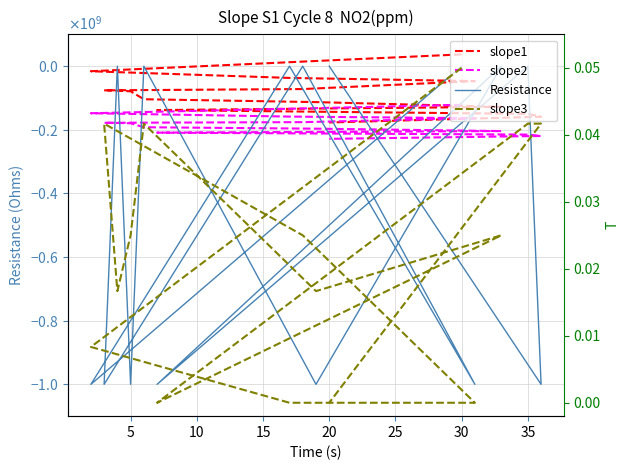

What is the difference between the maximum and second lowest values in the slope2 series?

98000000.0